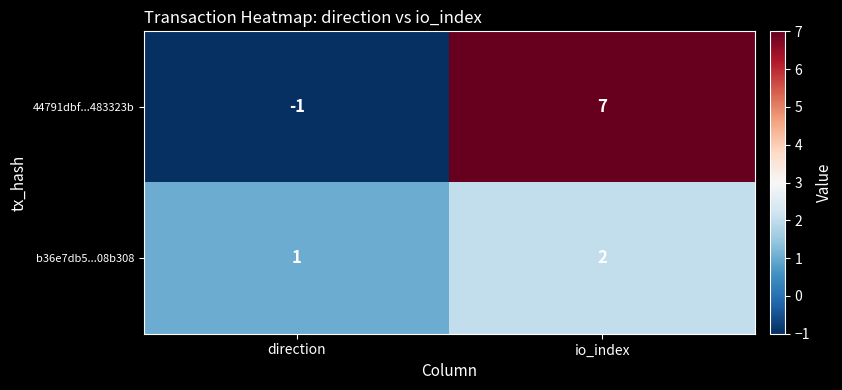

Which series has the largest total across all categories?

44791dbf...483323b